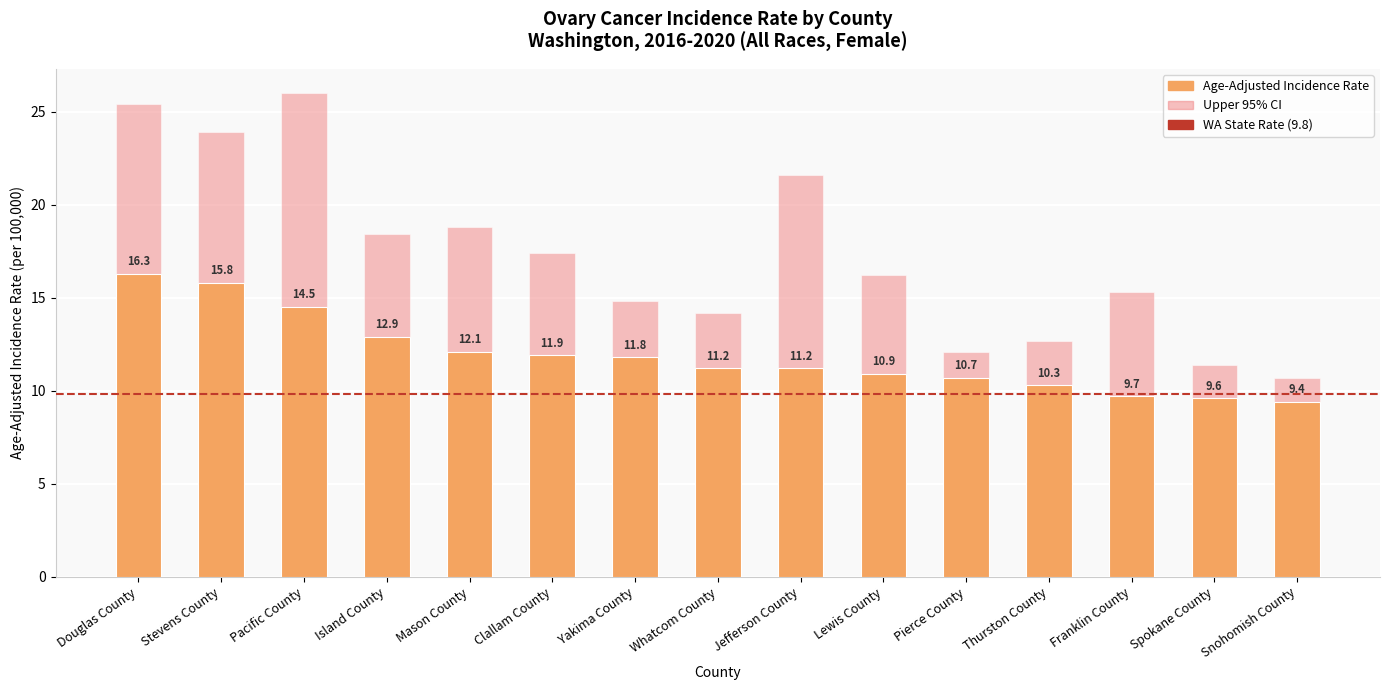

At which category does the chart reach its peak across all series?

Pacific County